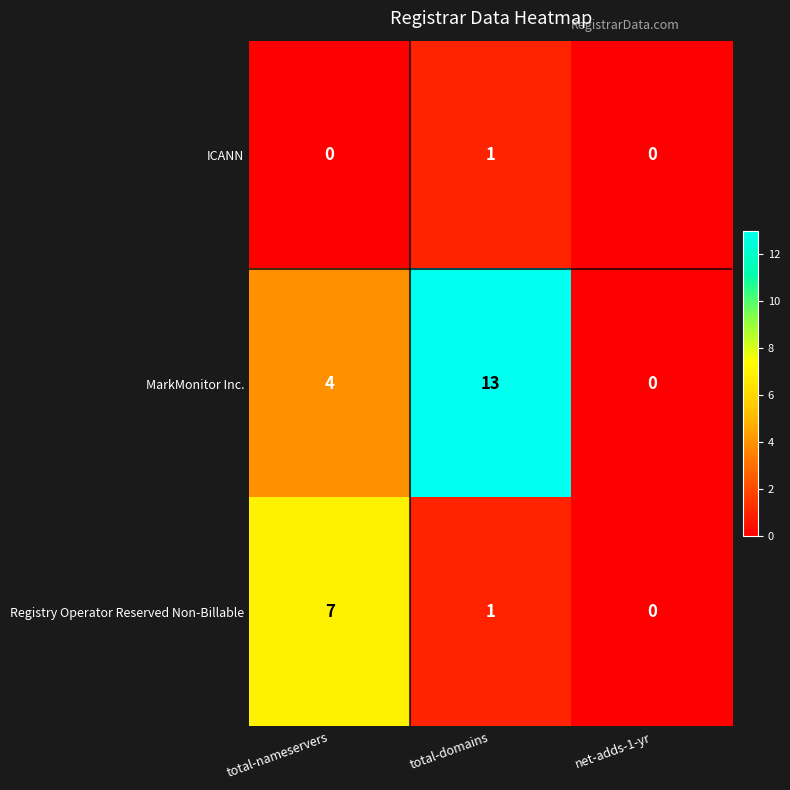

The value of Registry Operator Reserved Non-Billable at net-adds-1-yr is 3. True or false?

False